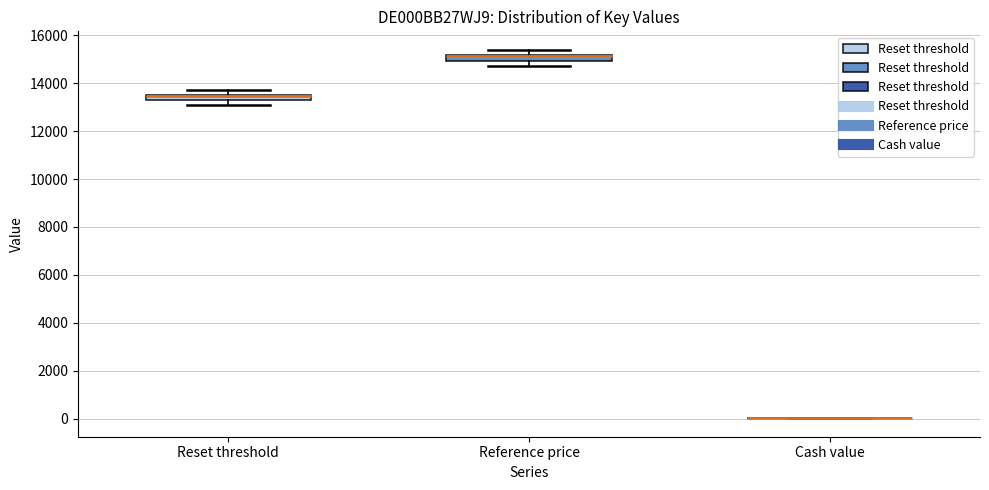

Where does the upper whisker of the box for Reference price end on the y-axis? The values are not printed on the chart, so give them approximately, as read against the axis.

15400